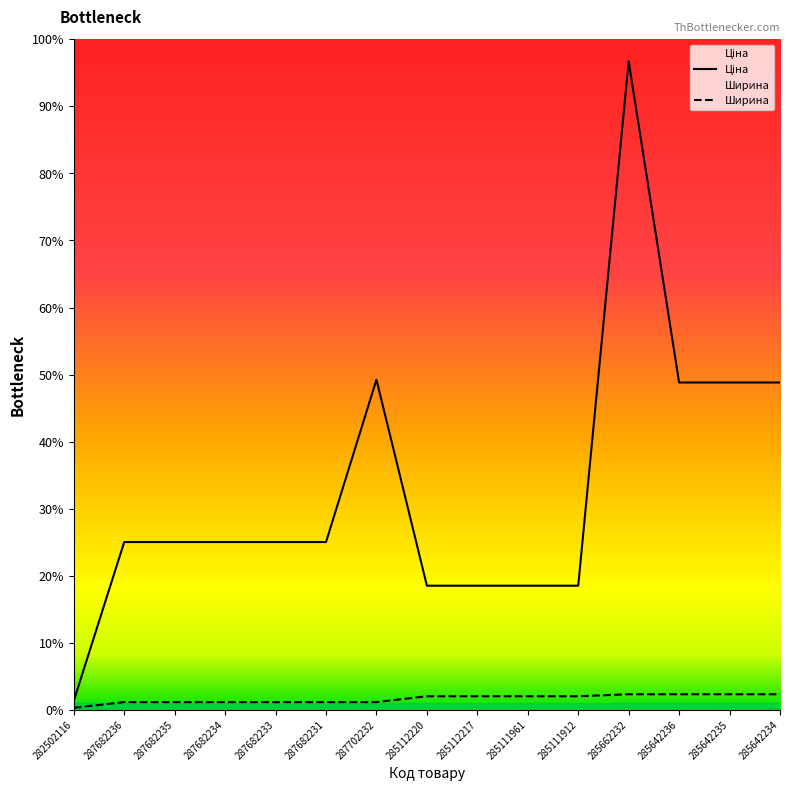

What is the label of the 8th point from the right?

285112220